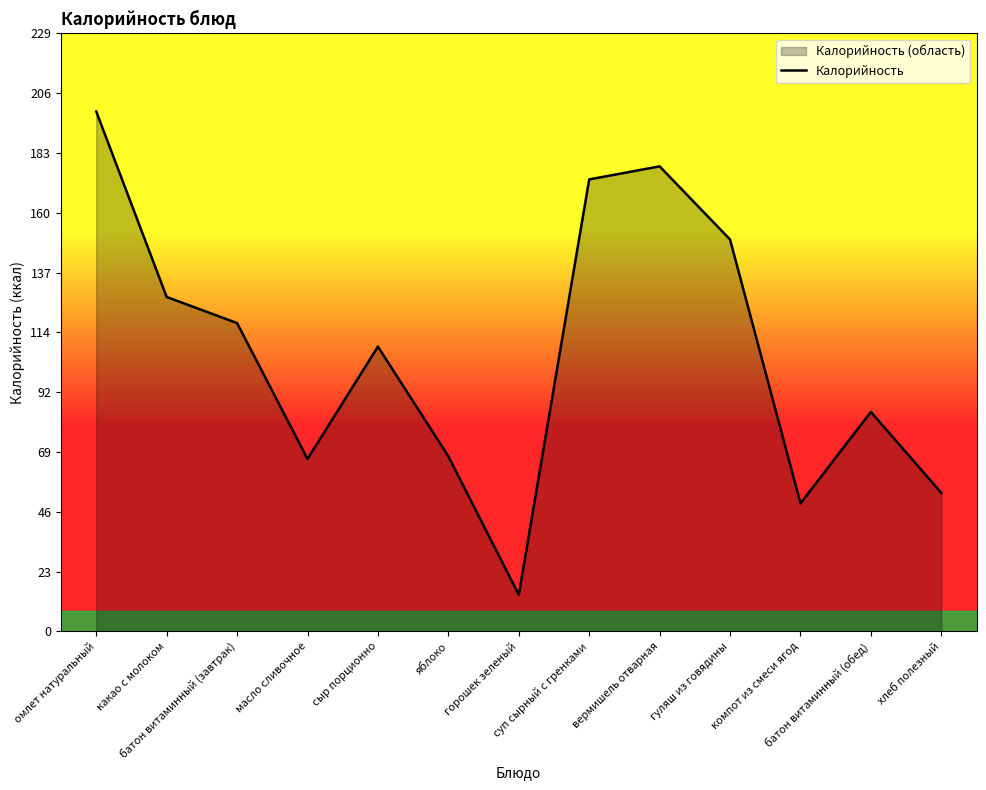

At which category does the data reach its first local valley?

масло сливочное